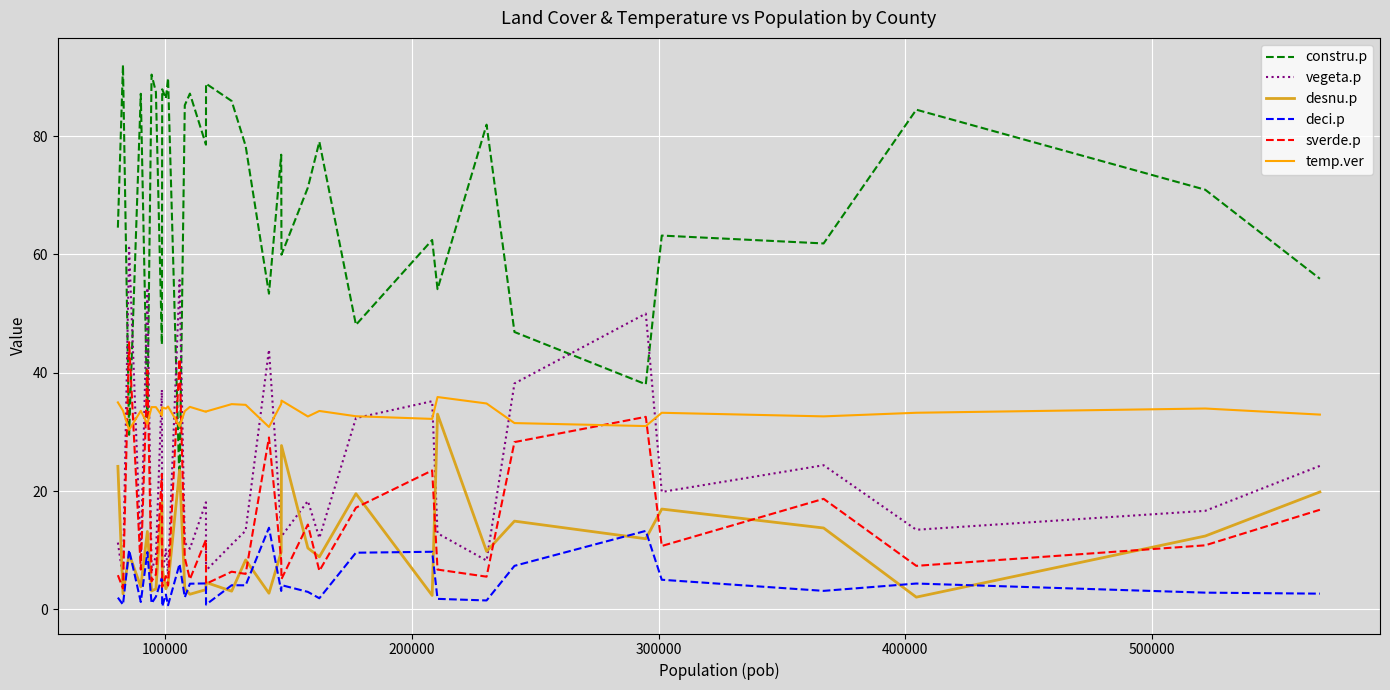

Which series has the largest range (max minus min)?

constru.p